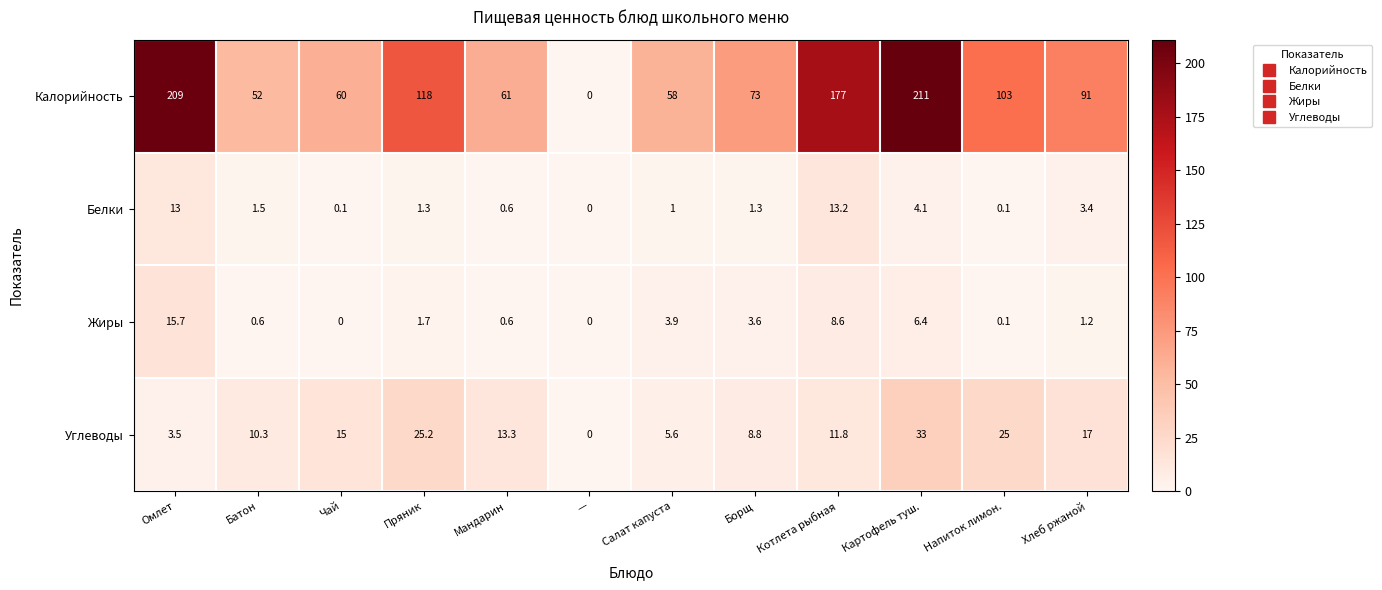

Rank the series by their maximum value, from lowest to highest.

Белки, Жиры, Углеводы, Калорийность